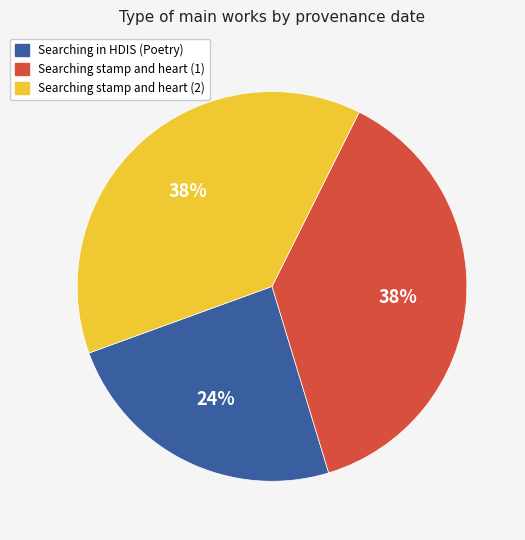

To the nearest percent, what is the average slice percentage?

33%